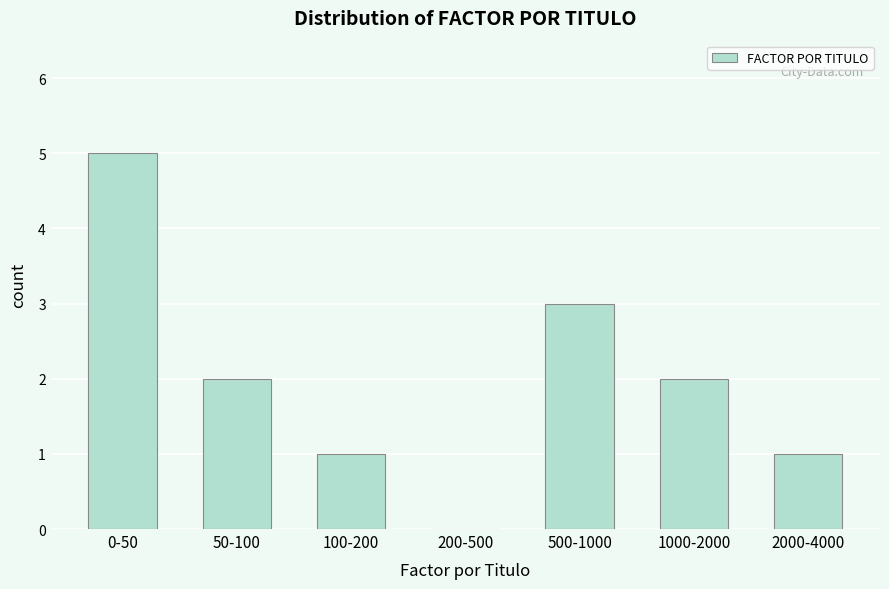

Reading left to right, list all the values displayed in this chart.

0-50=5	50-100=2	100-200=1	200-500=0	500-1000=3	1000-2000=2	2000-4000=1